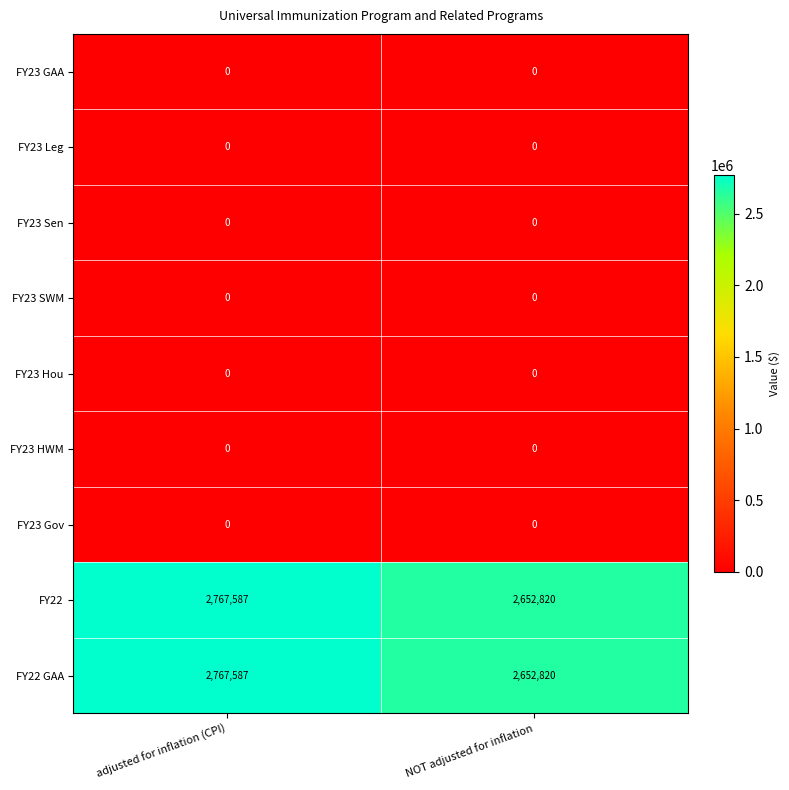

What is the sum of all FY22 GAA values?

5420407